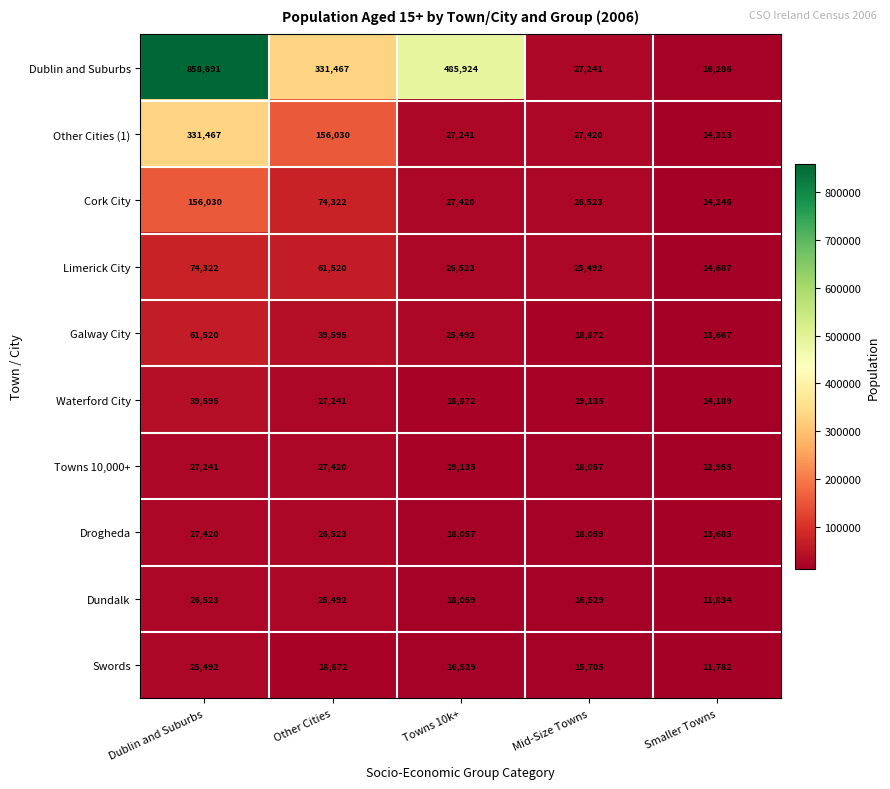

How many categories are shown in the chart?

5